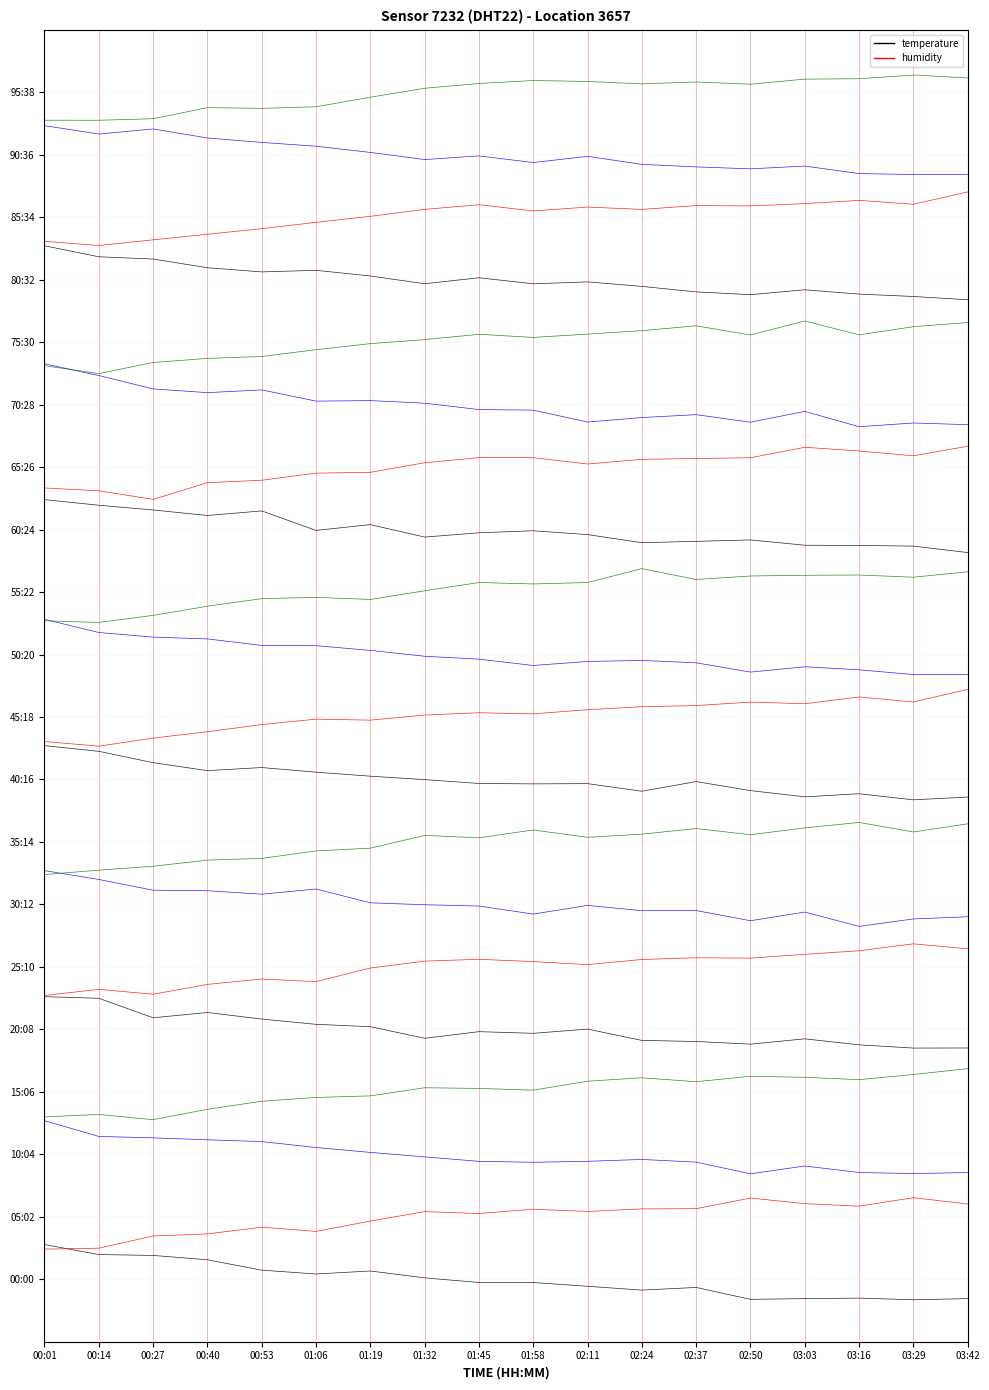

Where is temperature nearest to the value 0?

01:32